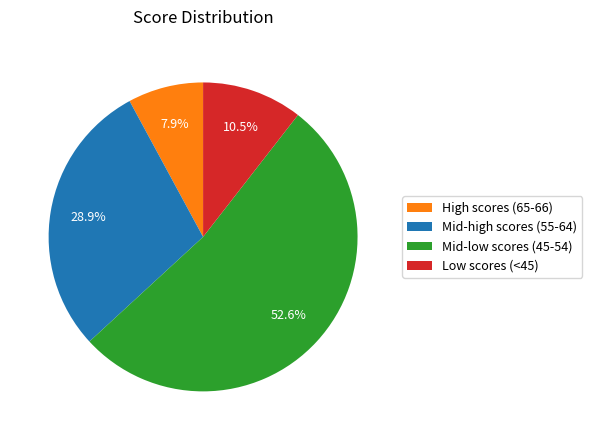

Which category has the smallest portion of the pie?

High scores (65-66)